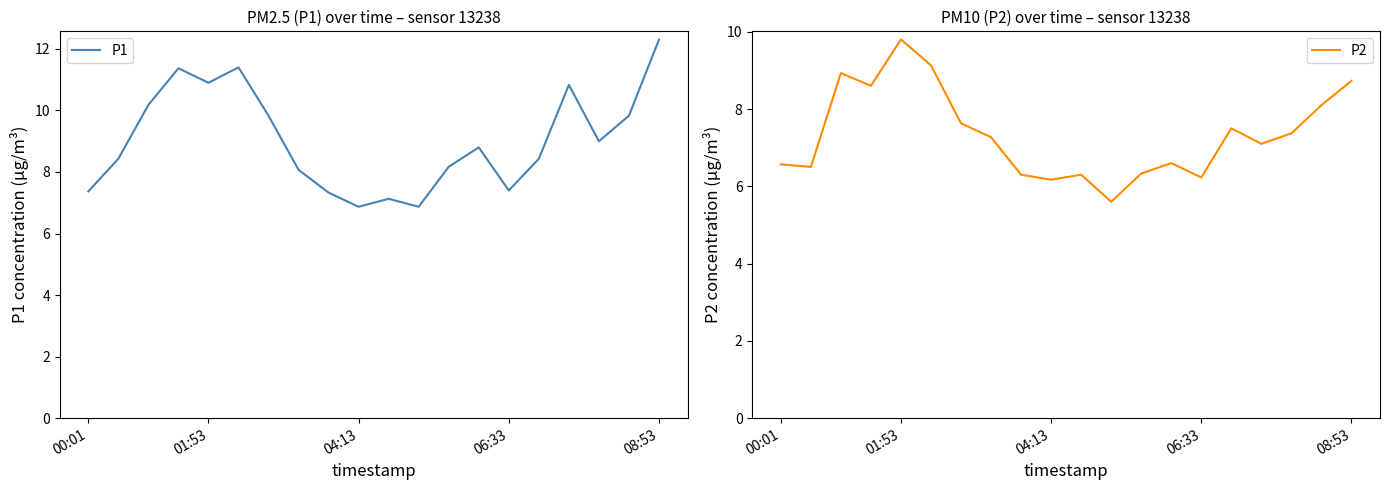

Rank the series by their maximum value, from highest to lowest.

P1, P2